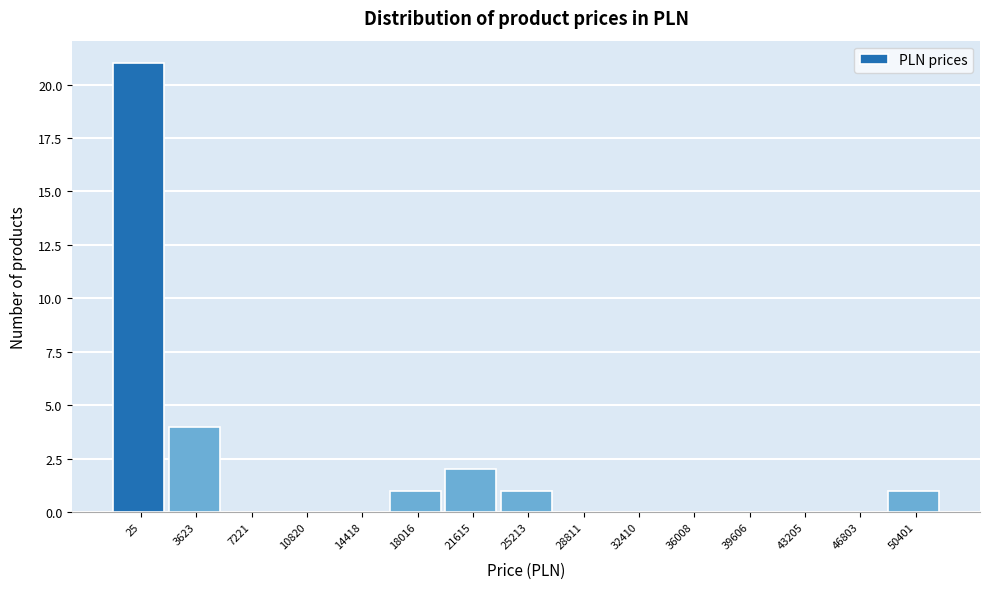

Reading left to right, what are all the values shown in this chart?

25=21	3623=4	7221=0	10820=0	14418=0	18016=1	21615=2	25213=1	28811=0	32410=0	36008=0	39606=0	43205=0	46803=0	50401=1